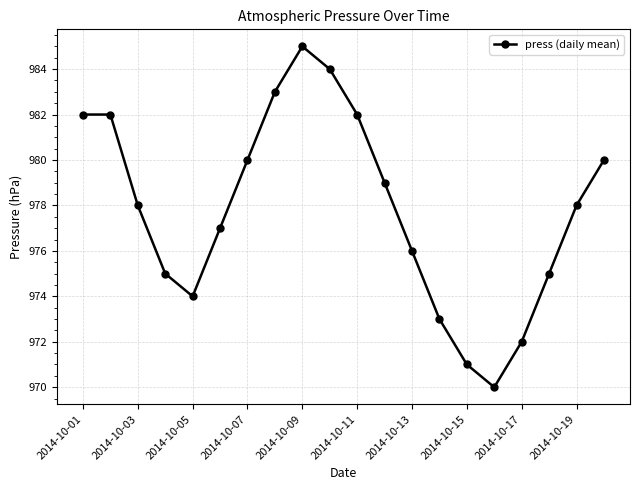

How many points are lower than both their immediate neighbors (excluding endpoints)?

2